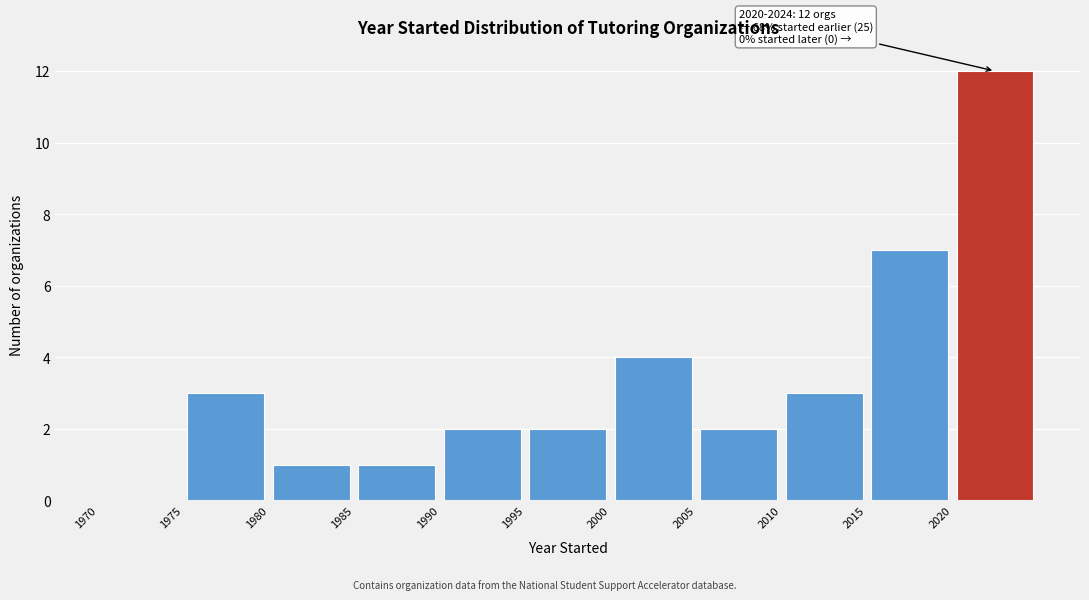

Over which range of the x-axis is the bar tallest?

2020 to 2025